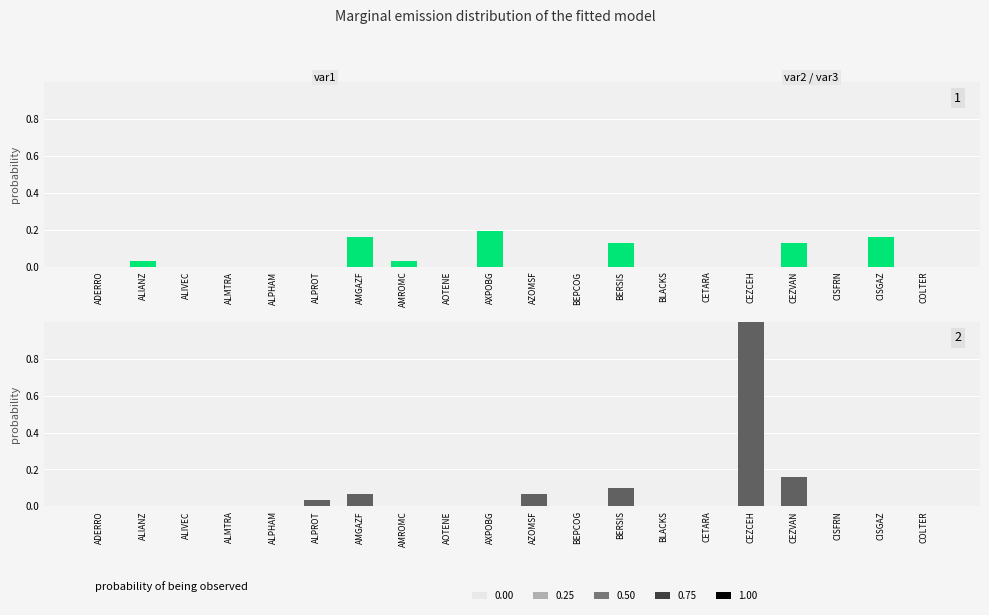

True or false: Deficit has a value of 0.0 at AOTENE.

True